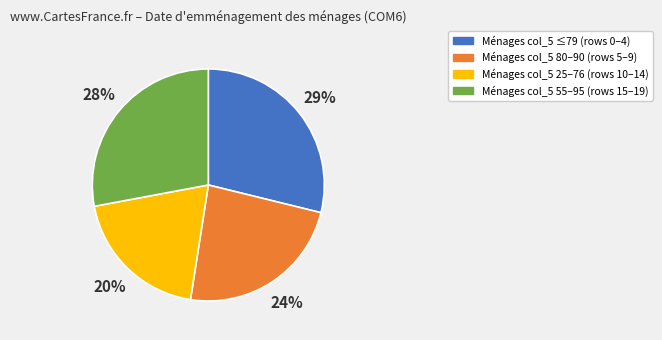

To the nearest percent, what is the difference between the largest and smallest slice percentages?

9%